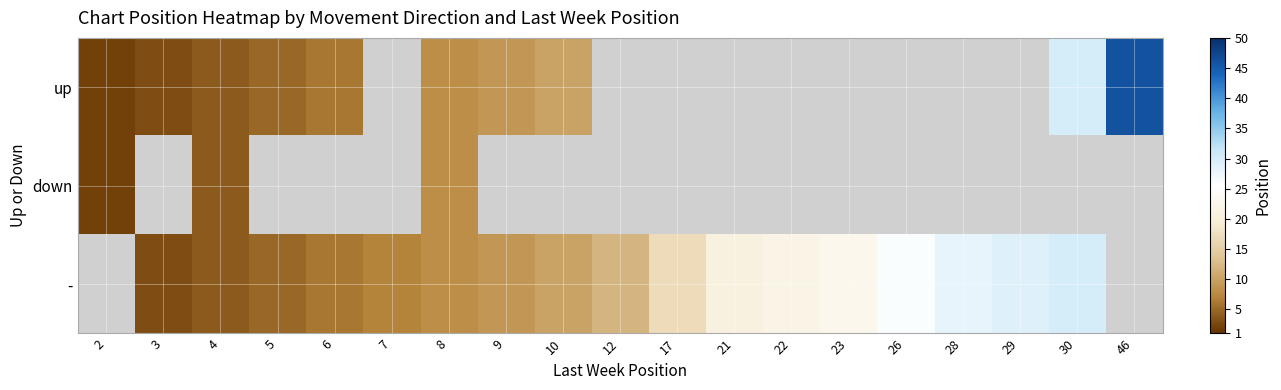

The - series shows 4.5 at 10. True or false?

False